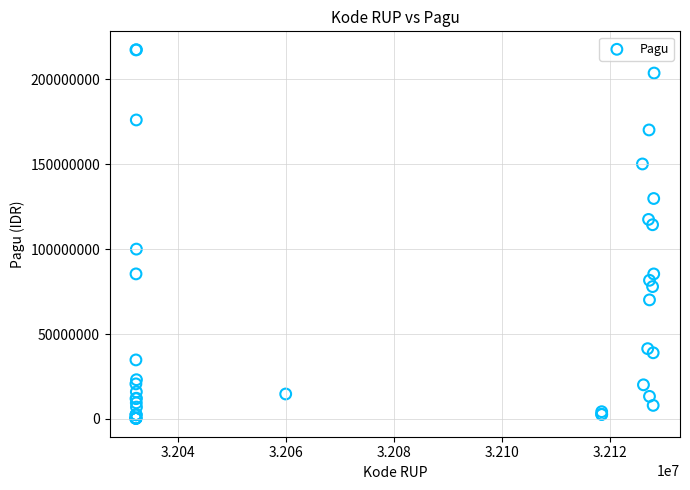

What Y value in the scatter plot is closest to 108830000?

114296000